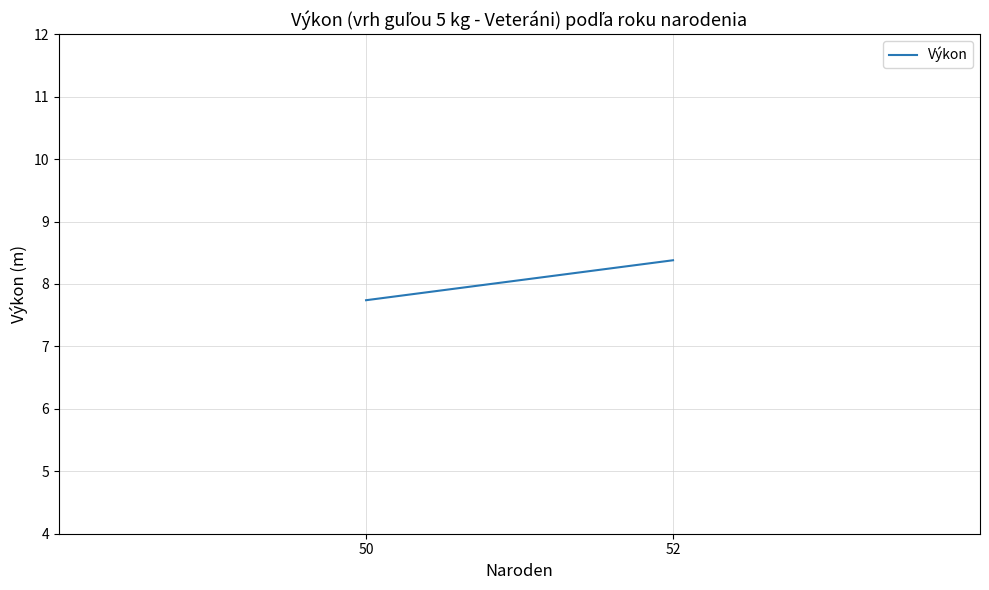

Does the chart display data point markers on the line(s)?

No